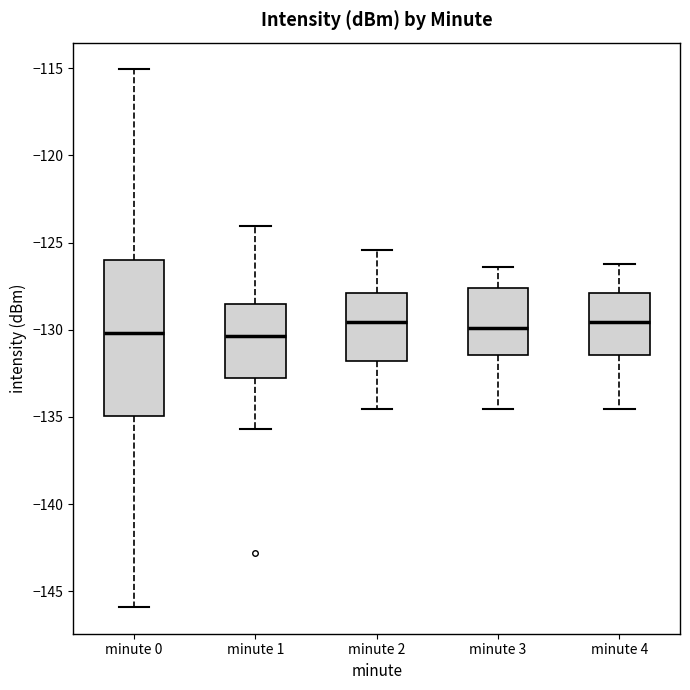

Reading left to right, transcribe this box plot: for each box, give where its median line is, the range the box spans, and where its two whiskers end, as read against the y-axis. The values are not printed on the chart, so give them approximately, as read against the axis.

minute 0: median -130.0, box -135.0 to -126.0, whiskers -146.0 to -115.0
minute 1: median -130.5, box -133.0 to -128.5, whiskers -135.5 to -124.0
minute 2: median -129.5, box -132.0 to -128.0, whiskers -134.5 to -125.5
minute 3: median -130.0, box -131.5 to -127.5, whiskers -134.5 to -126.5
minute 4: median -129.5, box -131.5 to -128.0, whiskers -134.5 to -126.0